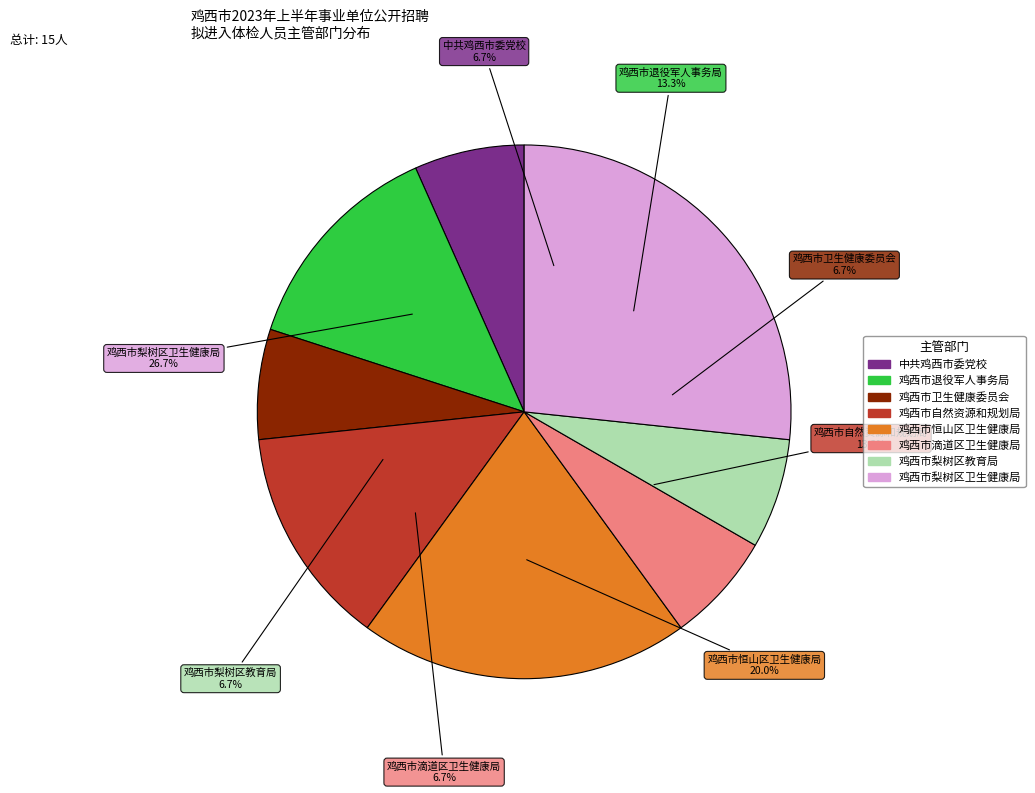

Is there any slice that represents more than half of the pie?

No